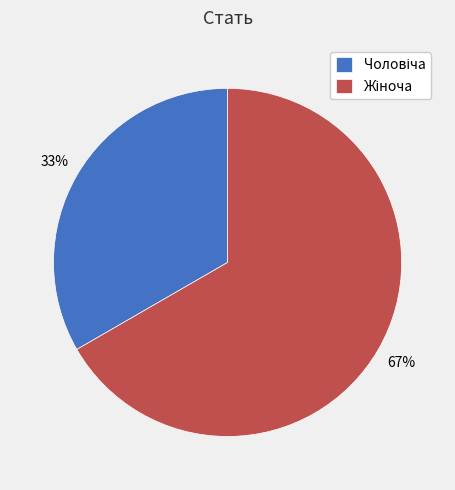

To the nearest percent, what is the average slice percentage?

50%